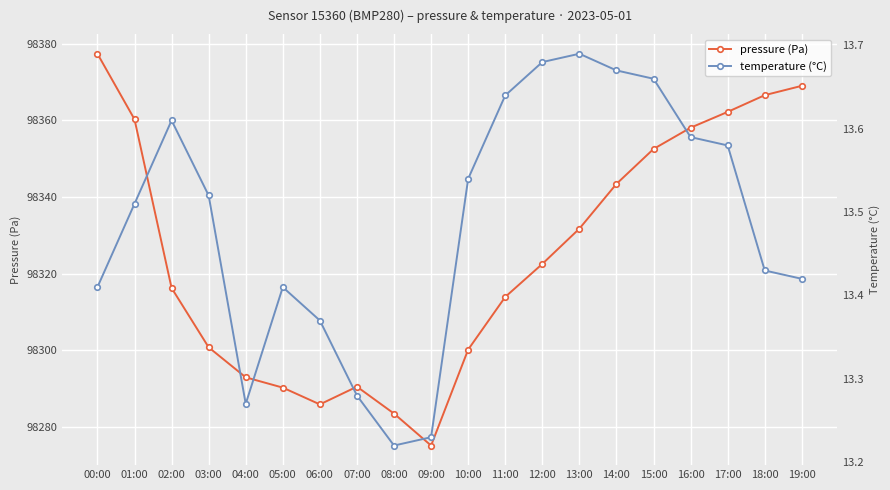

What is the value of the temperature (°C) point at the 5th from the left?

13.3